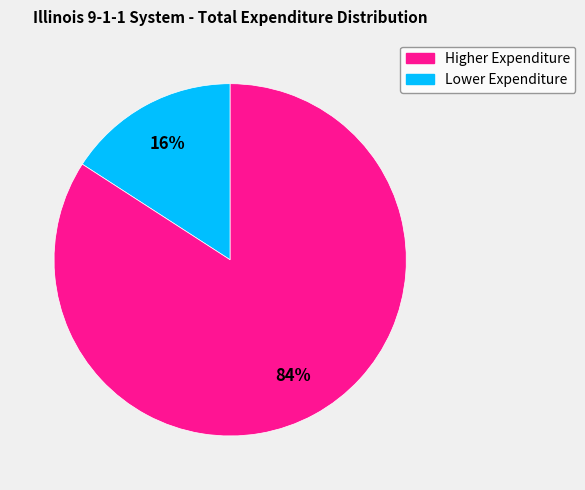

To the nearest percent, what is the difference between the largest and smallest slice percentages?

68%